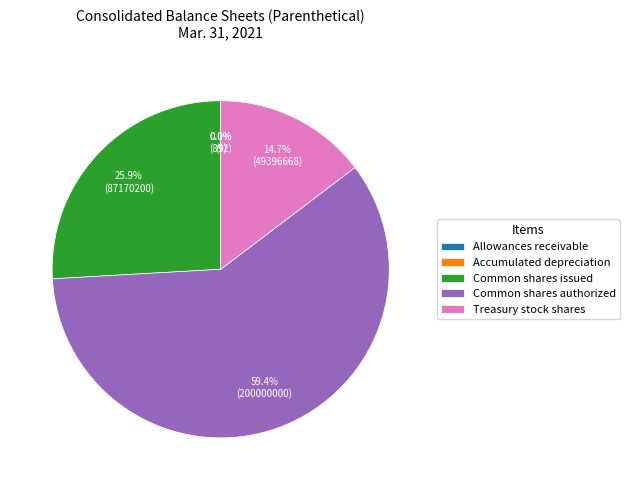

Combined, do Common shares authorized and Common shares issued account for over 50%?

Yes